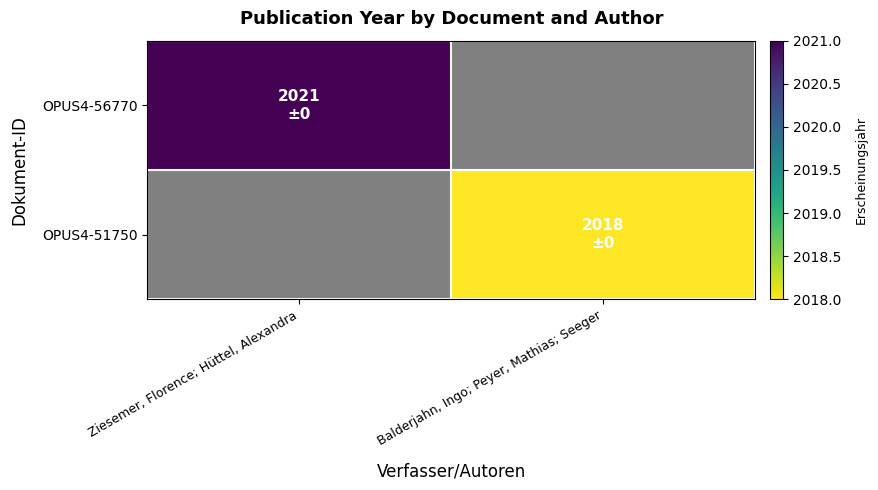

Which label corresponds to the smallest value in the chart?

Balderjahn, Ingo; Peyer, Mathias; Seeger